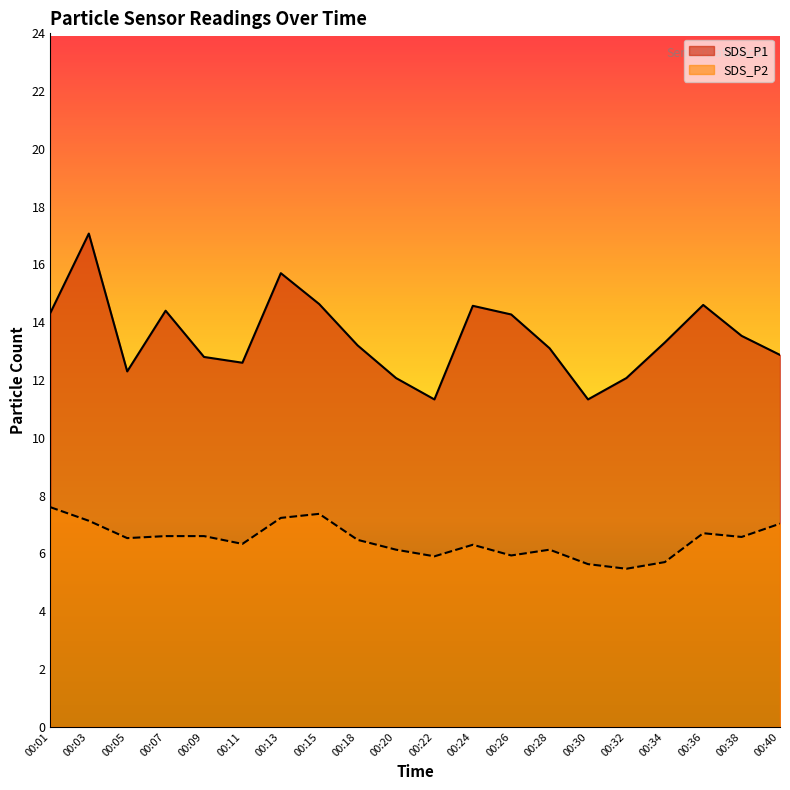

What are all the series names shown in the legend?

SDS_P1, SDS_P2